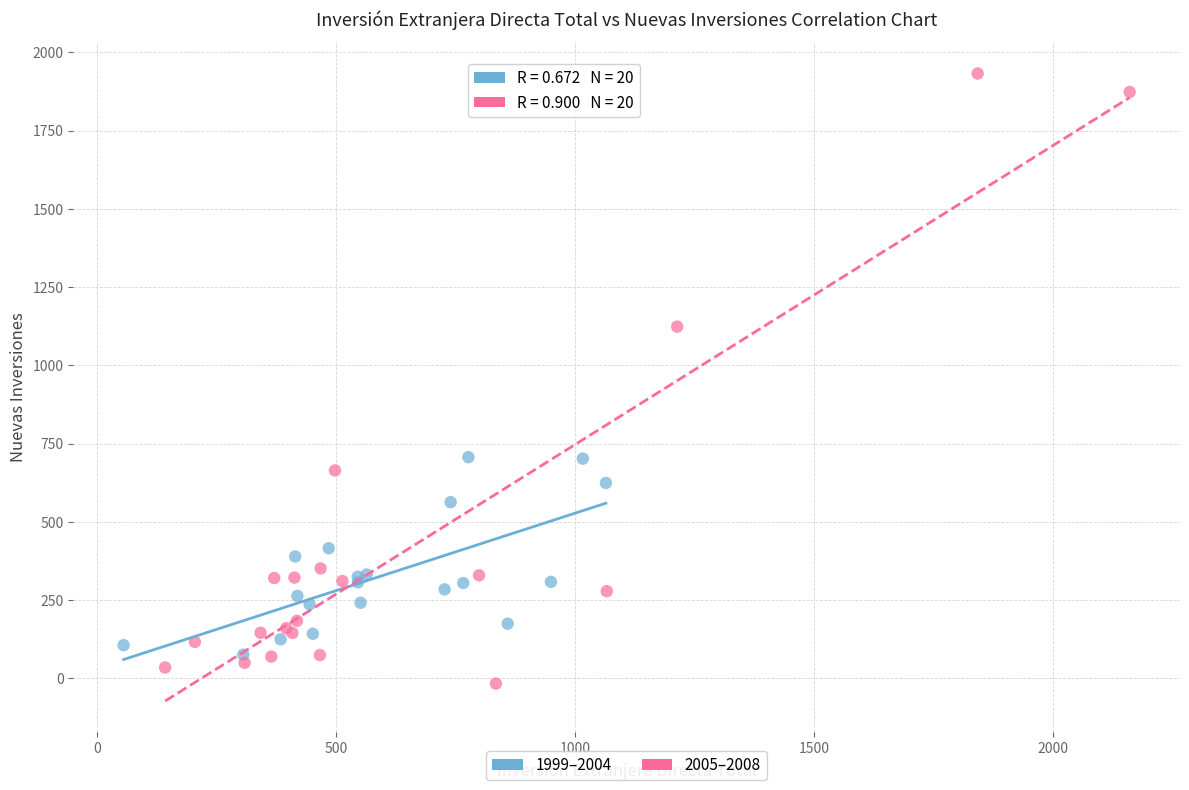

Which series reaches the minimum Y coordinate?

2005–2008